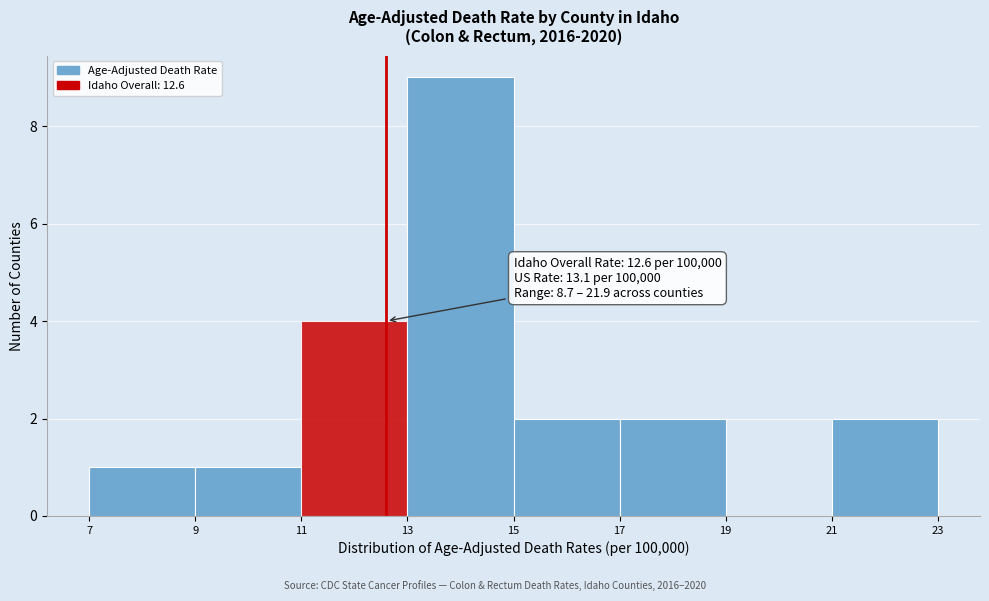

Which range on the x-axis has the tallest bar?

13 to 15